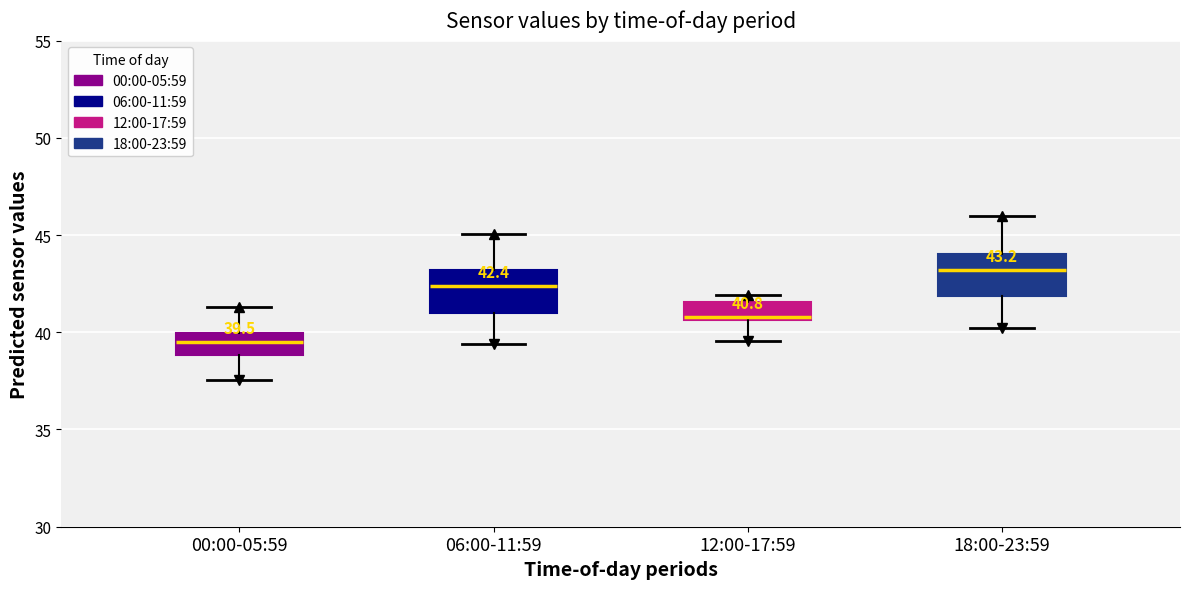

Which box's median line is the highest?

18:00-23:59